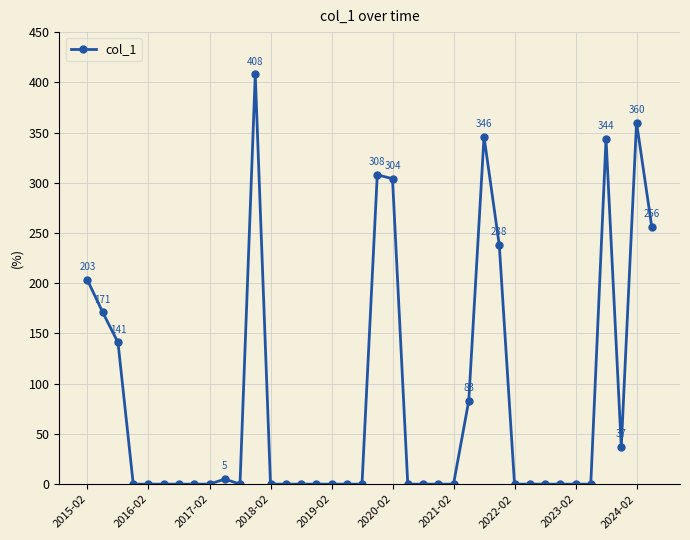

What is the difference between the maximum and second lowest values?

408